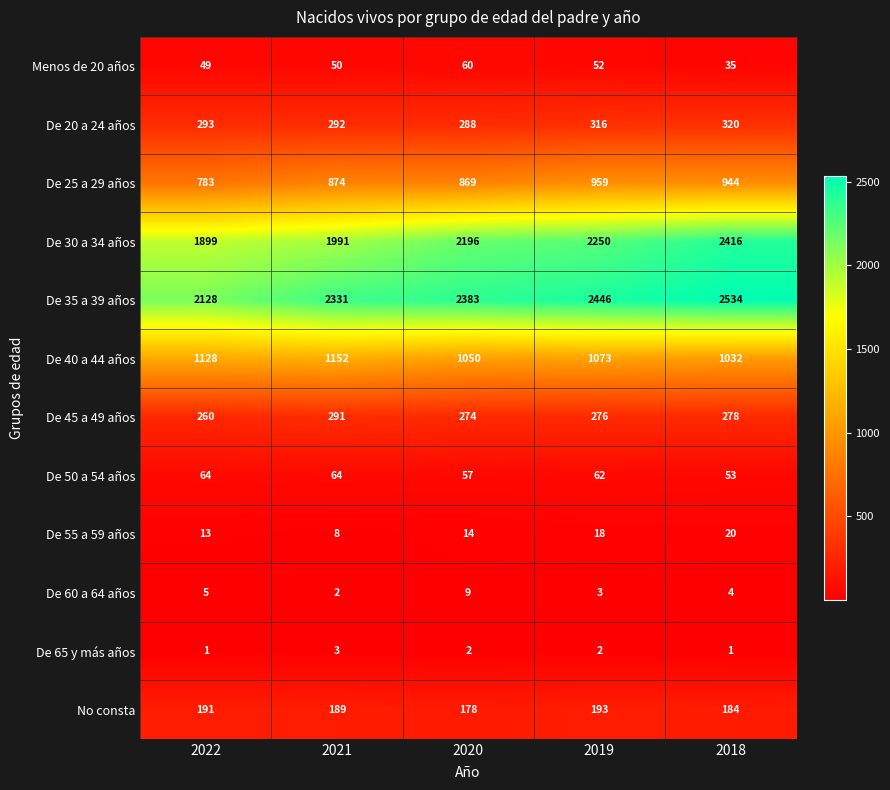

At 2022, list the series in order from smallest to largest.

De 65 y más años, De 60 a 64 años, De 55 a 59 años, Menos de 20 años, De 50 a 54 años, No consta, De 45 a 49 años, De 20 a 24 años, De 25 a 29 años, De 40 a 44 años, De 30 a 34 años, De 35 a 39 años